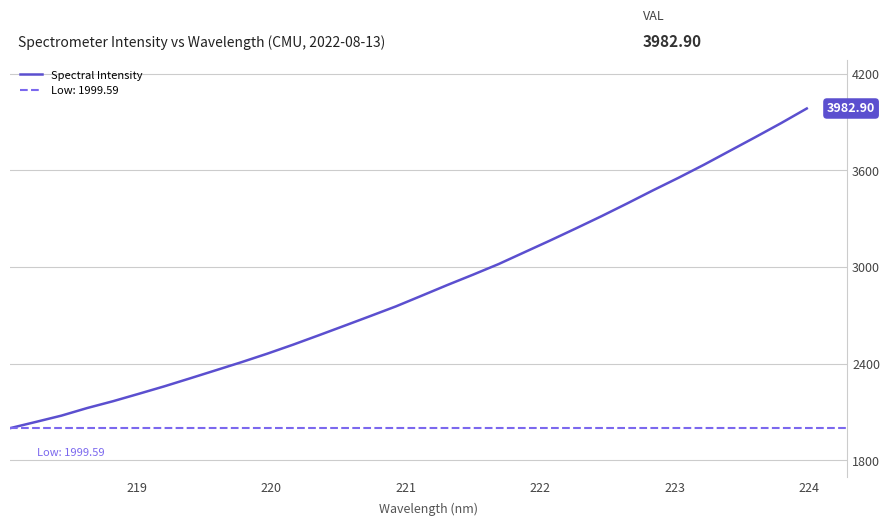

What is the difference between the second highest and minimum values?

1892.6